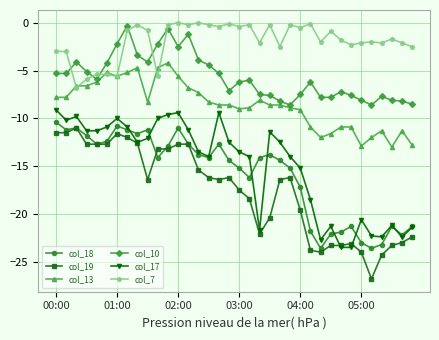

What is the value of the col_13 point at the 32nd from the left?

-12.0